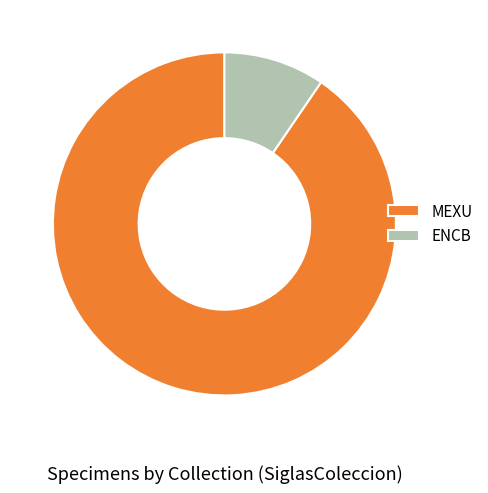

Count the number of slices in the pie.

2